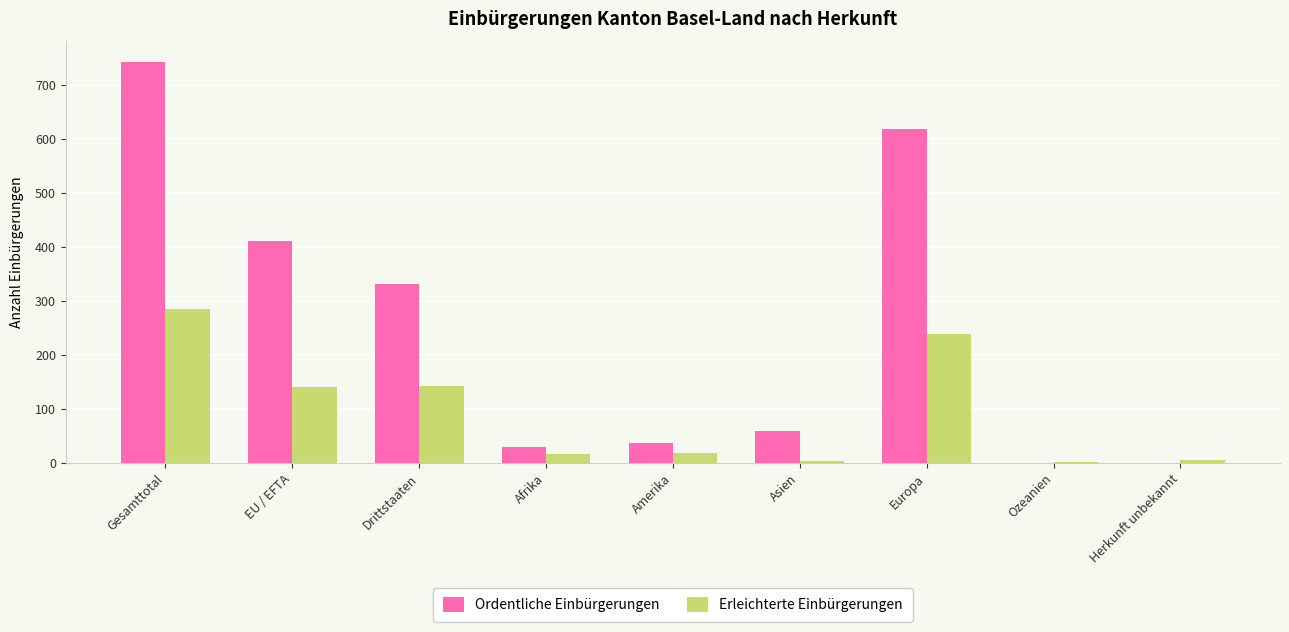

What are all the series names shown in the legend?

Ordentliche Einbürgerungen, Erleichterte Einbürgerungen